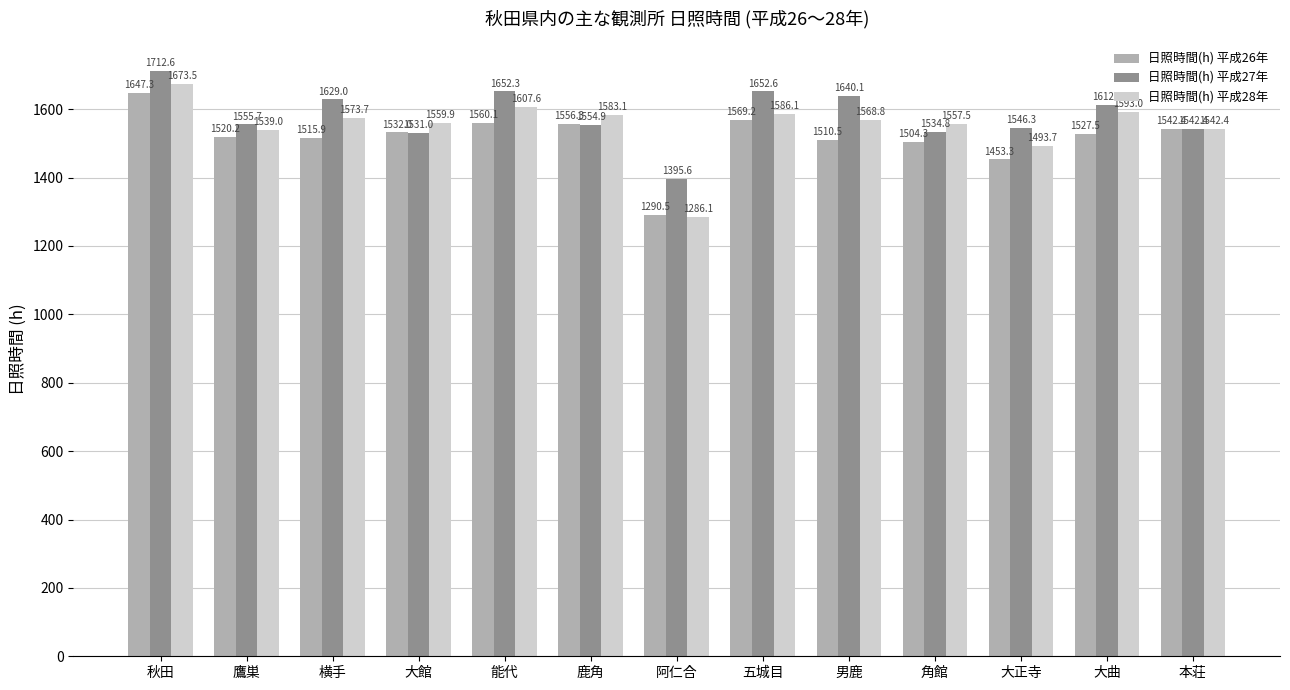

Rank the series at 能代 from lowest to highest value.

日照時間(h) 平成26年, 日照時間(h) 平成28年, 日照時間(h) 平成27年